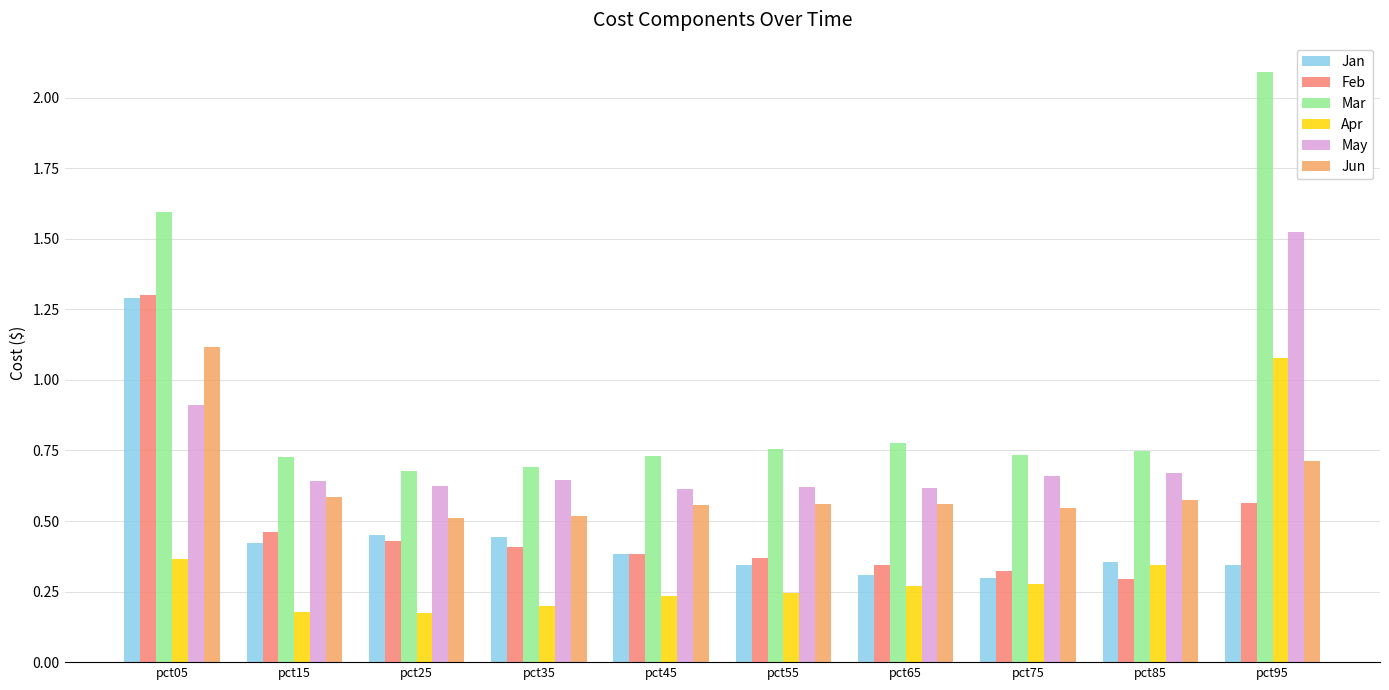

True or false: Mar has a value of 2.1 at pct95.

True